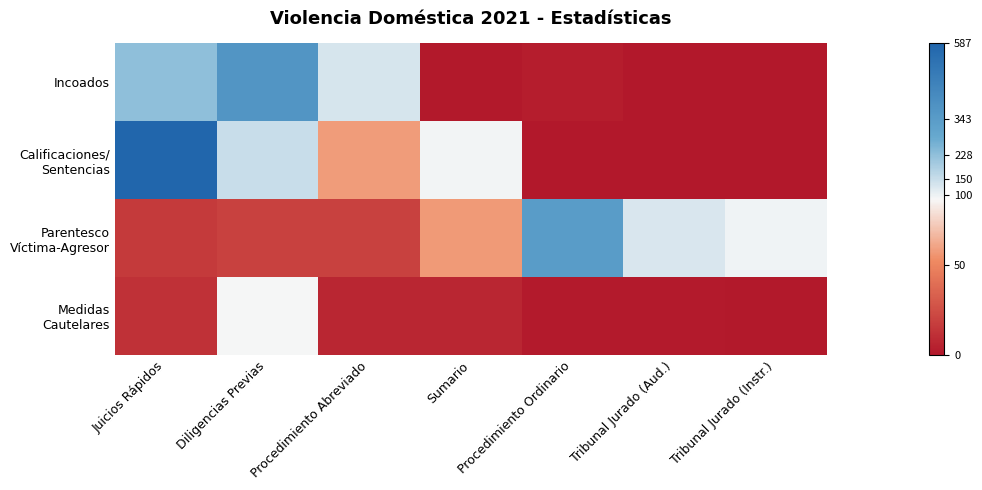

Which category has the lowest value across all series?

Tribunal Jurado (Aud.)